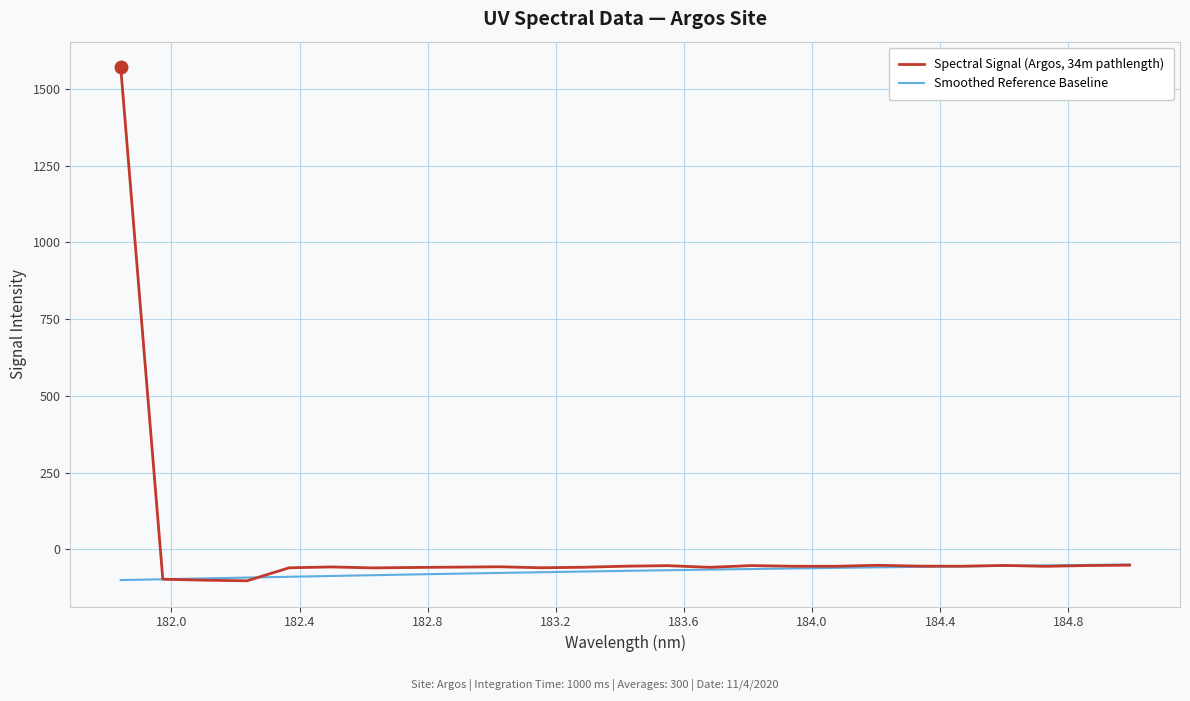

What is the minimum value shown in the chart?

-102.4